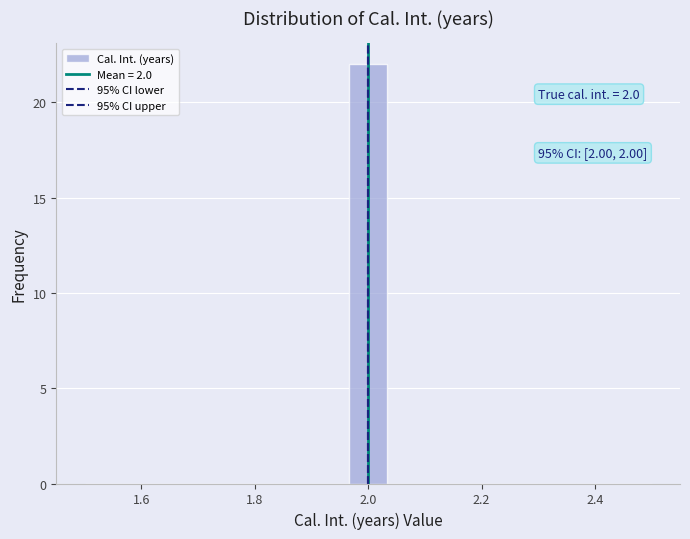

Around what value on the x-axis is the tallest bar? Give the approximate position of its centre, as read against the axis.

2.00